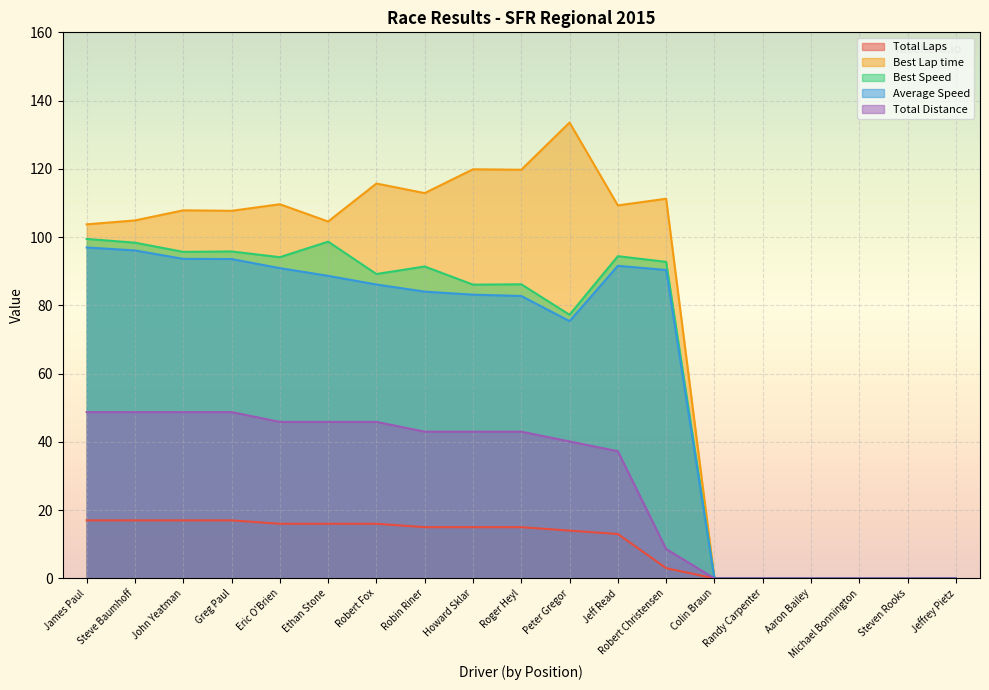

How many lines are shown in the chart?

5